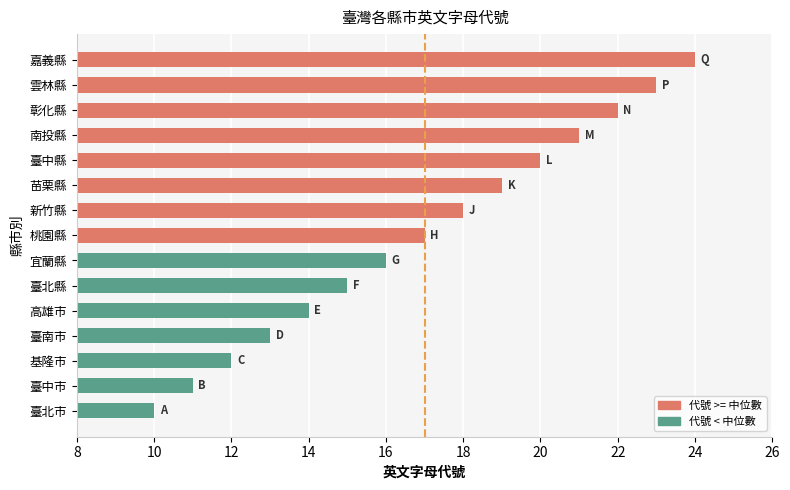

List the labels in order of value, largest first.

嘉義縣, 雲林縣, 彰化縣, 南投縣, 臺中縣, 苗栗縣, 新竹縣, 桃園縣, 宜蘭縣, 臺北縣, 高雄市, 臺南市, 基隆市, 臺中市, 臺北市